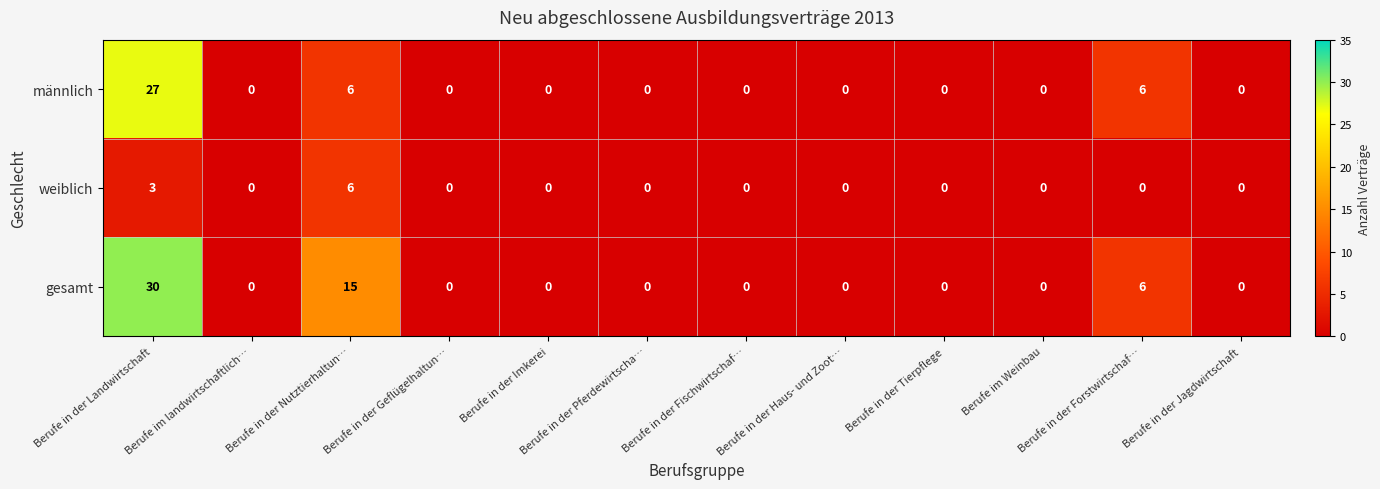

Is it true that weiblich equals 2 at Berufe in der Landwirtschaft?

False